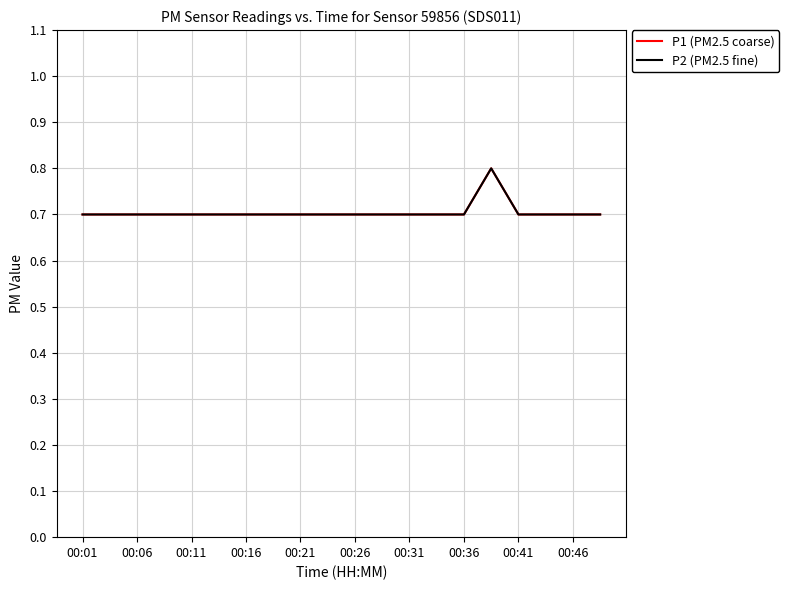

Does the chart have visible grid lines?

Yes